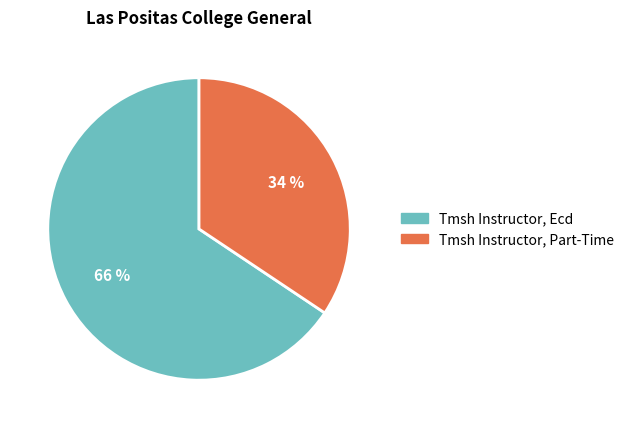

What is the largest slice in the pie chart?

Tmsh Instructor, Ecd